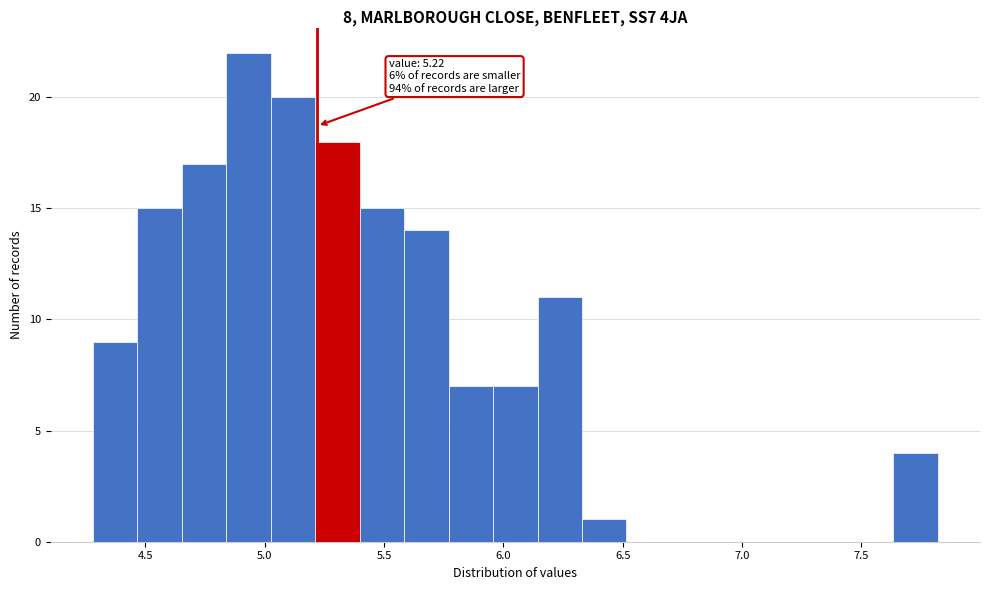

Around what value on the x-axis is the tallest bar? Give the approximate position of its centre, as read against the axis.

4.95